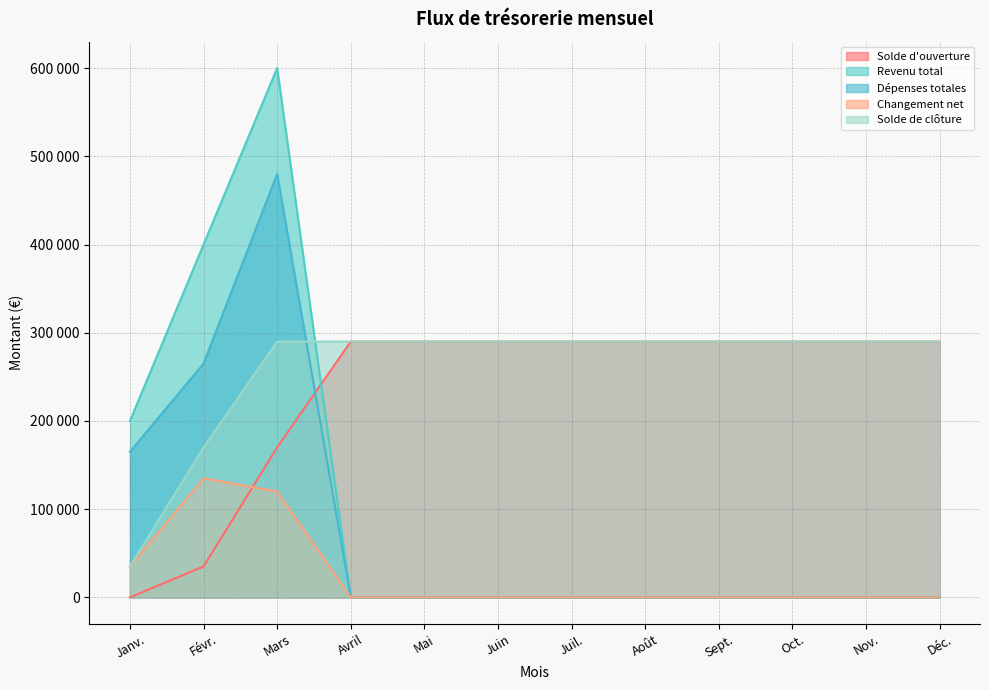

What is the label of the 6th point from the left?

Juin